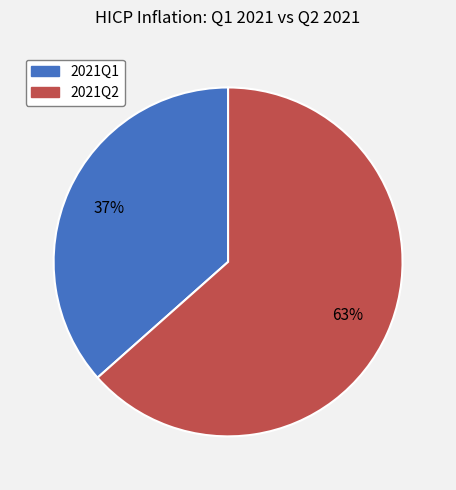

To the nearest percent, what is the combined percentage of 2021Q2 and 2021Q1?

100%